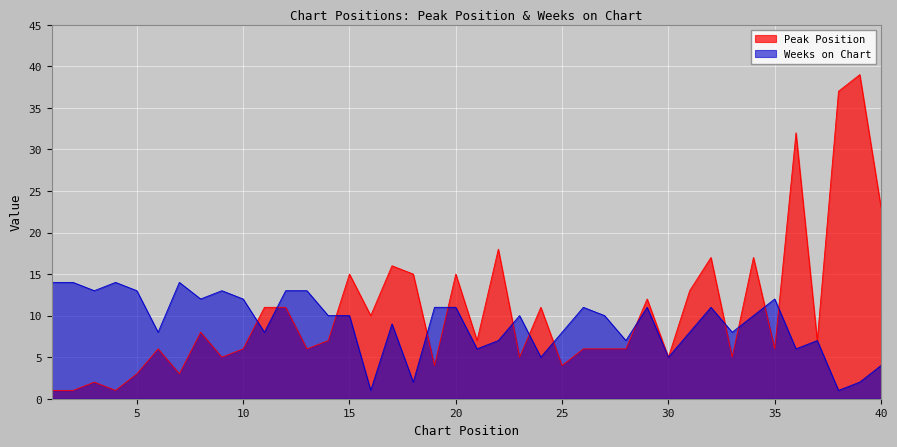

What is the approximate value of Weeks on Chart at 31?

8